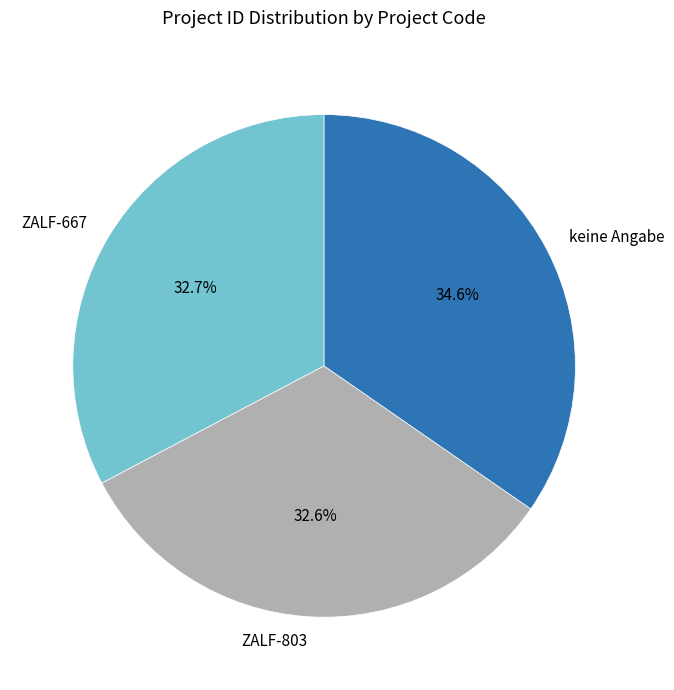

Does any single category account for the majority?

No